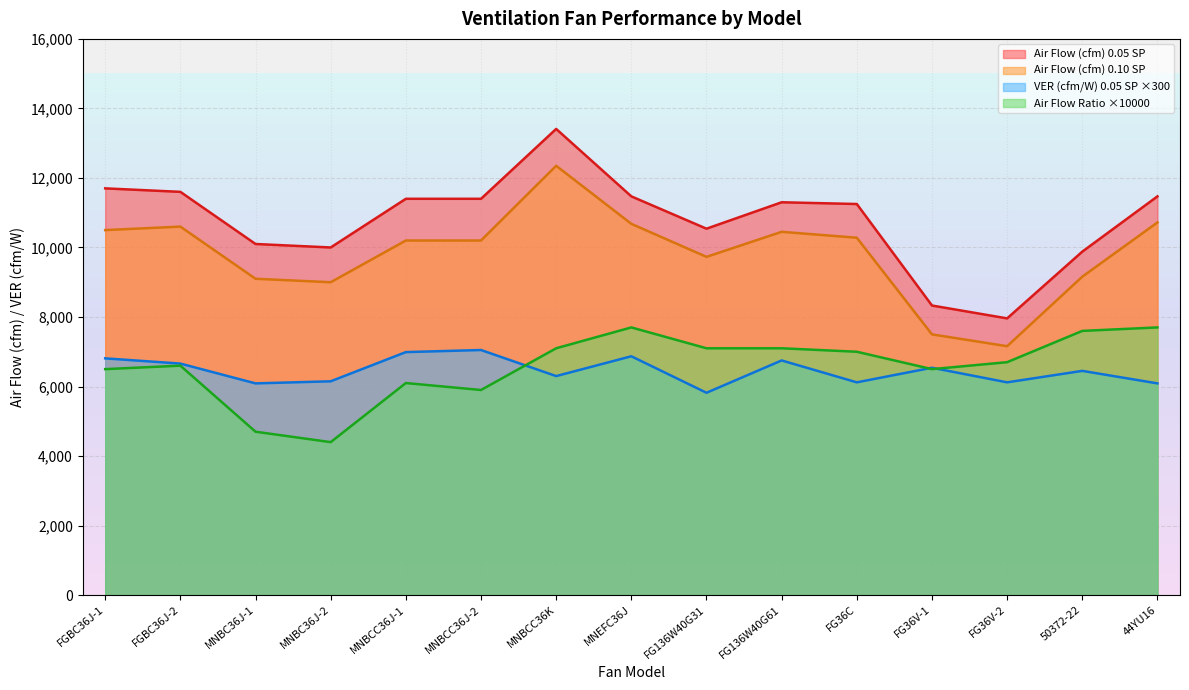

What is the minimum value shown in the chart?

4400